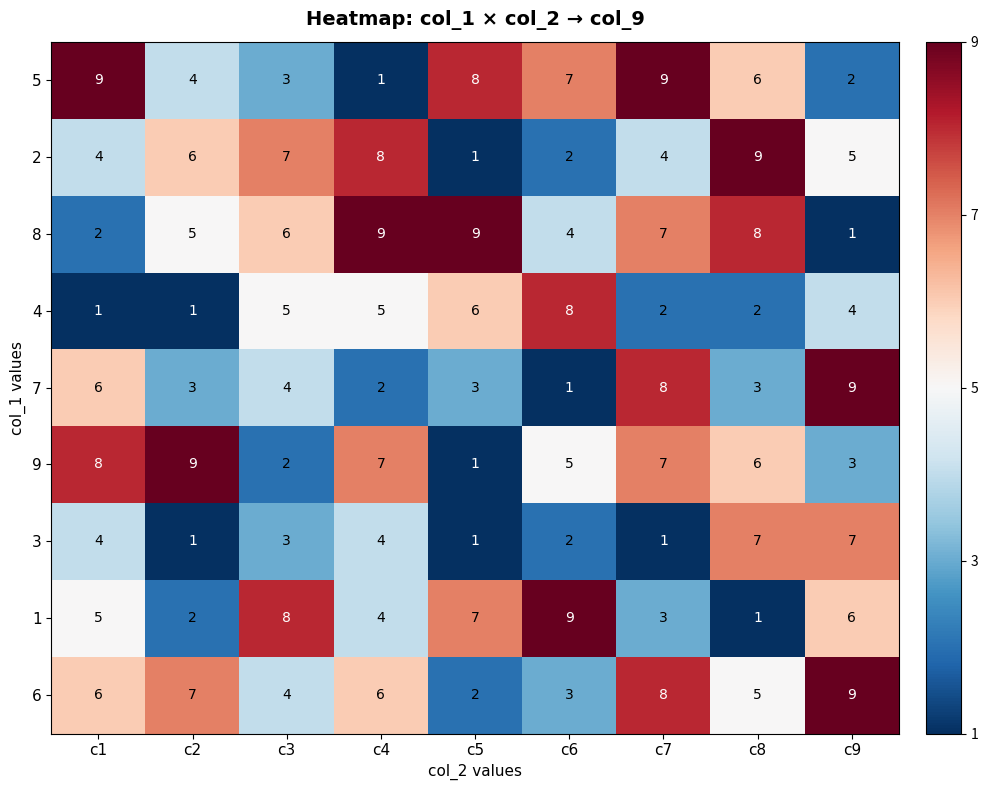

What is the greatest value displayed?

9